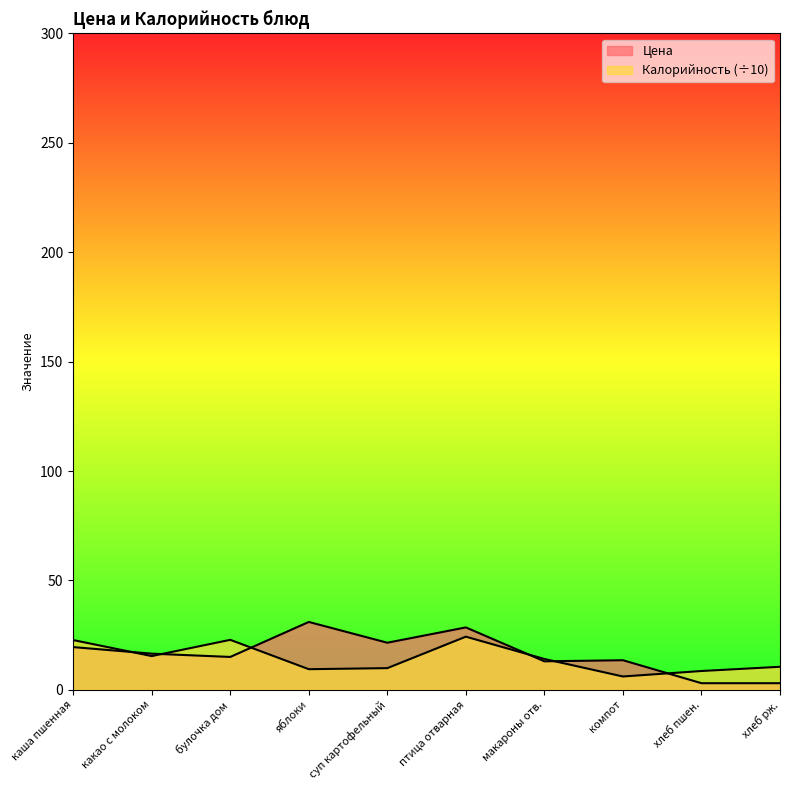

What is the label of the 8th point from the left?

компот